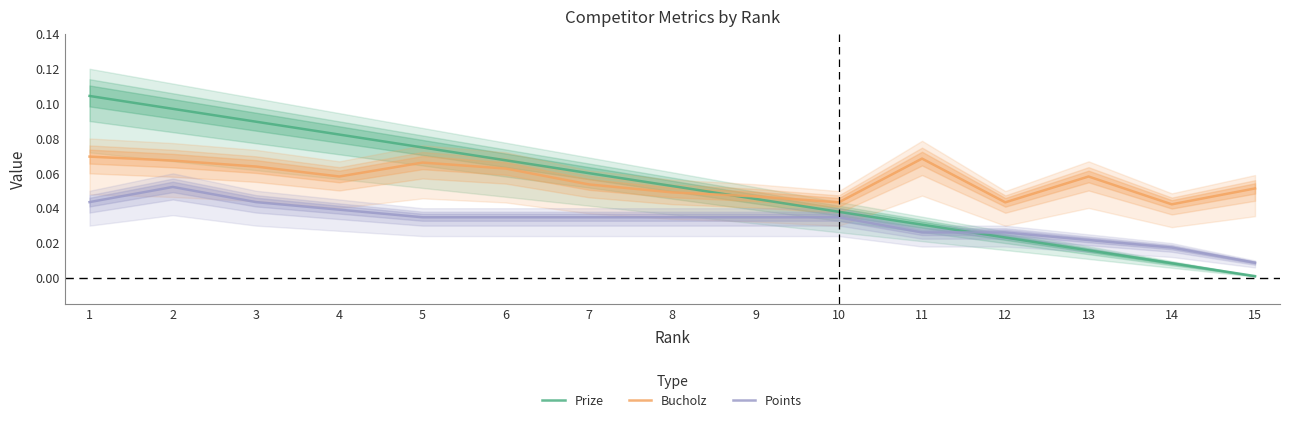

What is the spread (max minus min) of values at 1?

0.1